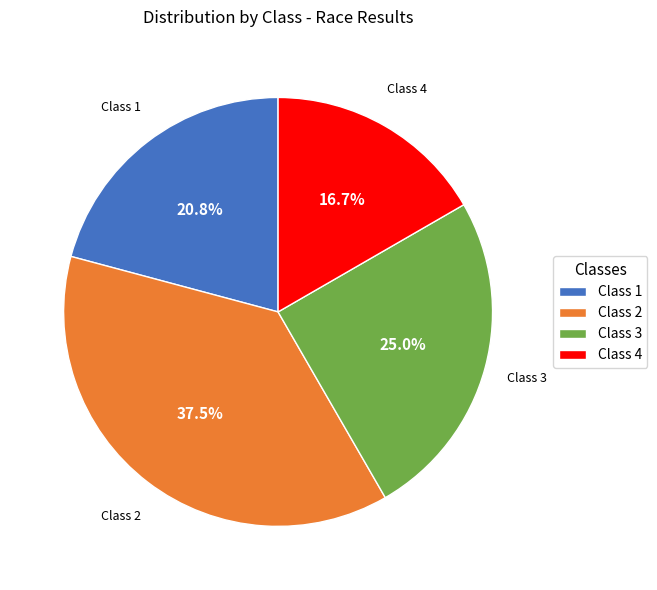

Is it true that Class 1 is 35% of the pie?

False